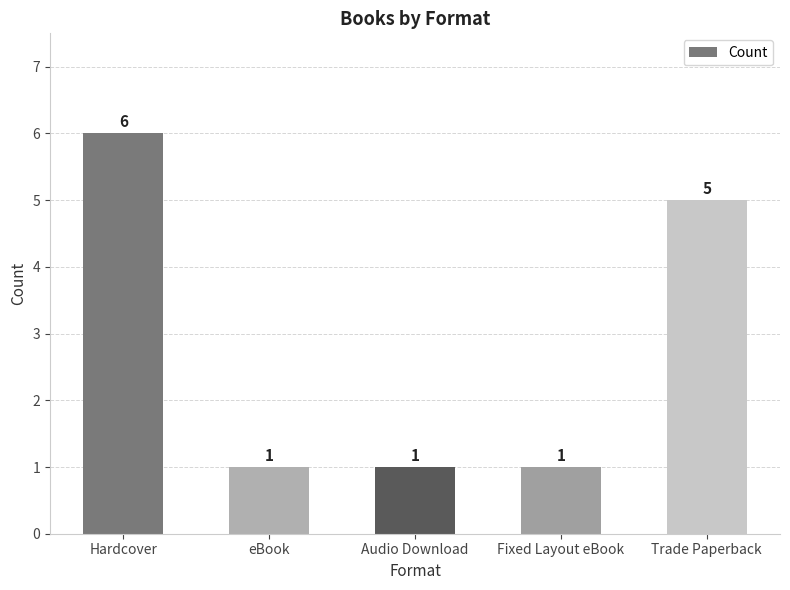

How many categories are shown in the chart?

5